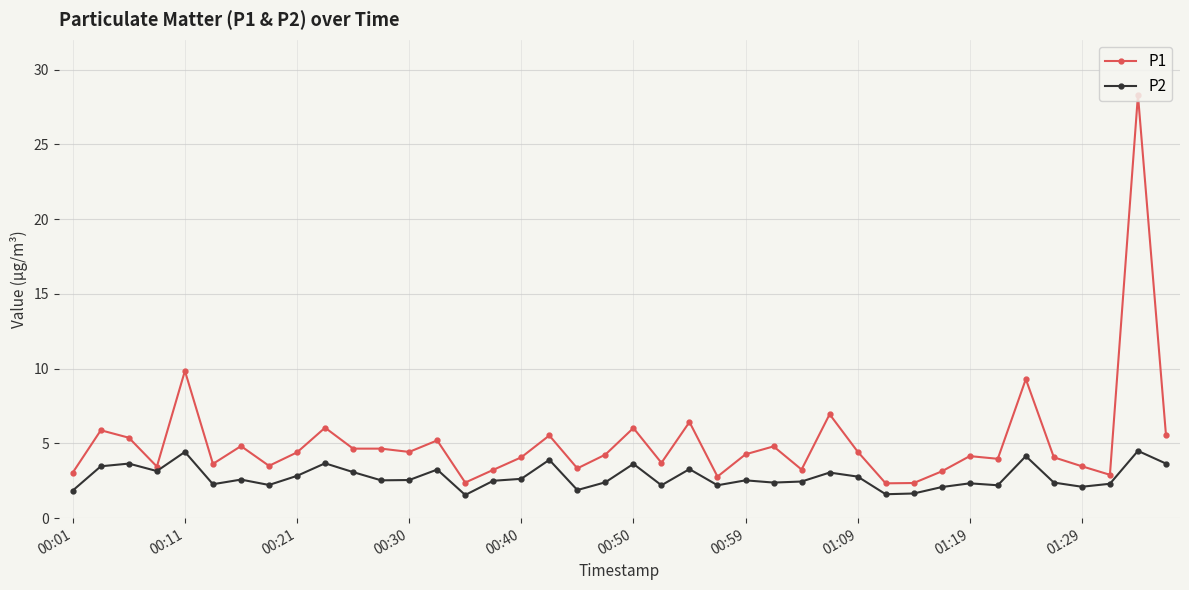

What is the average value of the P2 series?

2.7